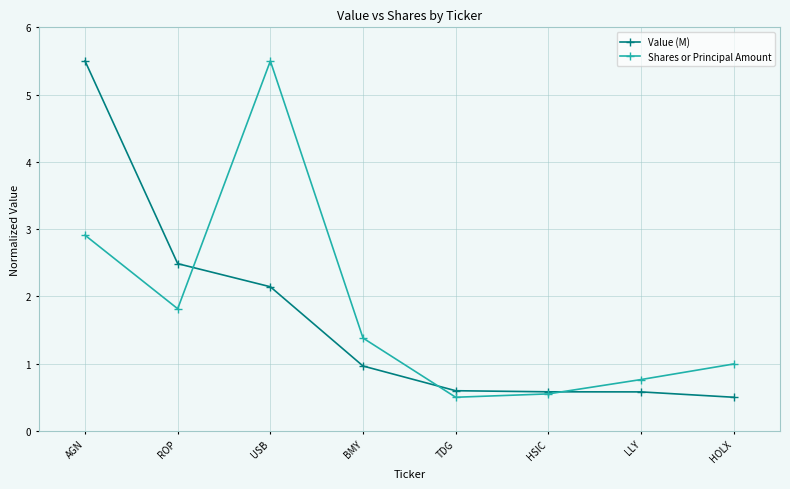

True or false: Value (M) has more than 1 interior local peaks.

False